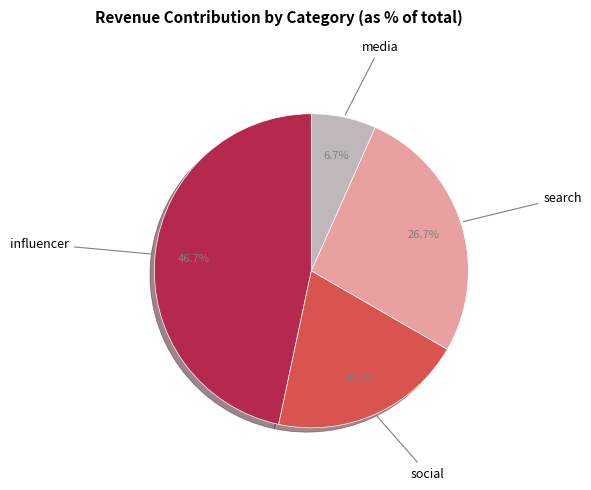

Which slice is the smallest?

media